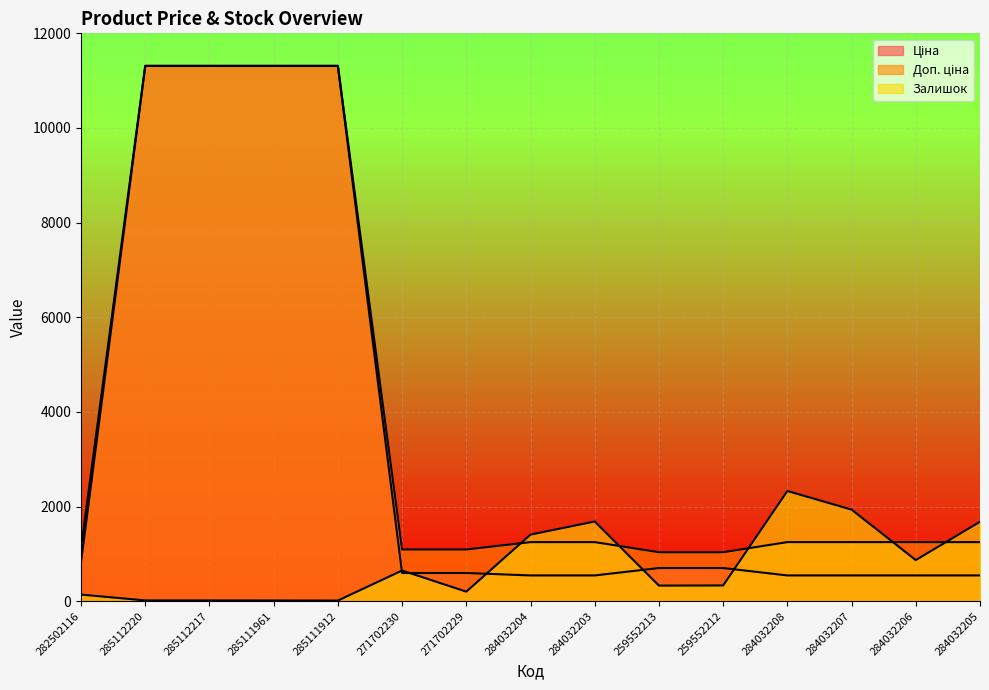

Reading left to right, extract all data points from this chart.

Ціна: 282502116=827.6	285112220=11312.5	285112217=11312.5	285111961=11312.5	285111912=11312.5	271702230=596.5	271702229=596.5	284032204=545.0	284032203=545.0	259552213=701.4	259552212=701.4	284032208=545.0	284032207=545.0	284032206=545.0	284032205=545.0
Доп. ціна: 282502116=1121.5	285112220=11312.5	285112217=11312.5	285111961=11312.5	285111912=11312.5	271702230=1093.7	271702229=1093.7	284032204=1249.1	284032203=1249.1	259552213=1036.0	259552212=1036.0	284032208=1249.1	284032207=1249.1	284032206=1249.1	284032205=1249.1
Залишок: 282502116=140.0	285112220=17.0	285112217=17.0	285111961=16.0	285111912=14.0	271702230=649.0	271702229=202.0	284032204=1407.0	284032203=1685.0	259552213=330.0	259552212=333.0	284032208=2329.0	284032207=1936.0	284032206=869.0	284032205=1679.0